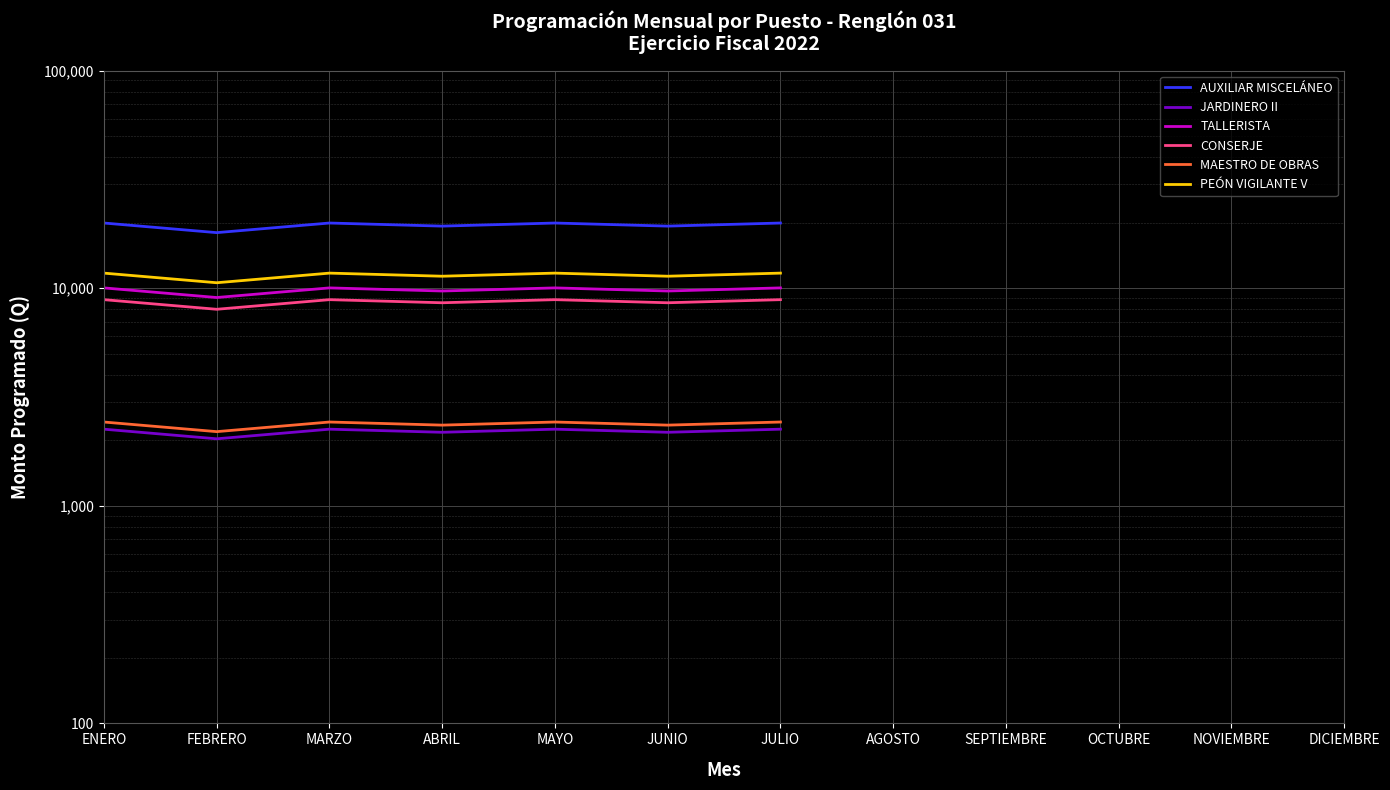

True or false: PEÓN VIGILANTE V and JARDINERO II cross at least once.

False